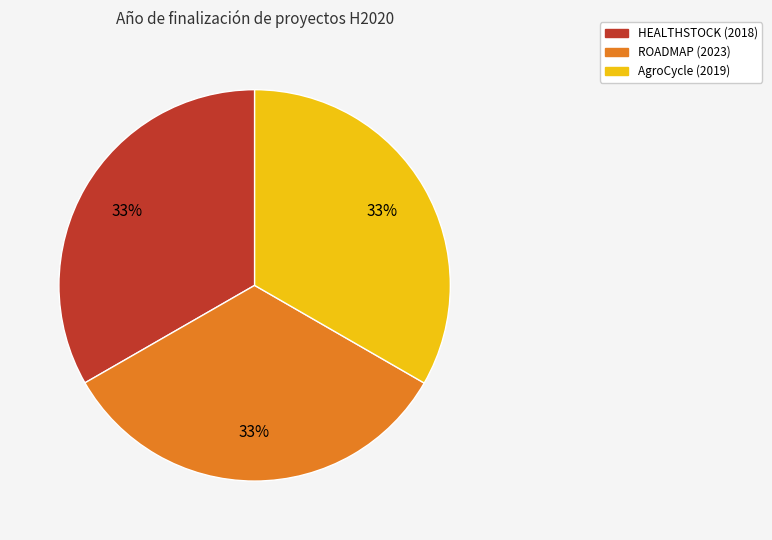

How many segments does this pie chart have?

3